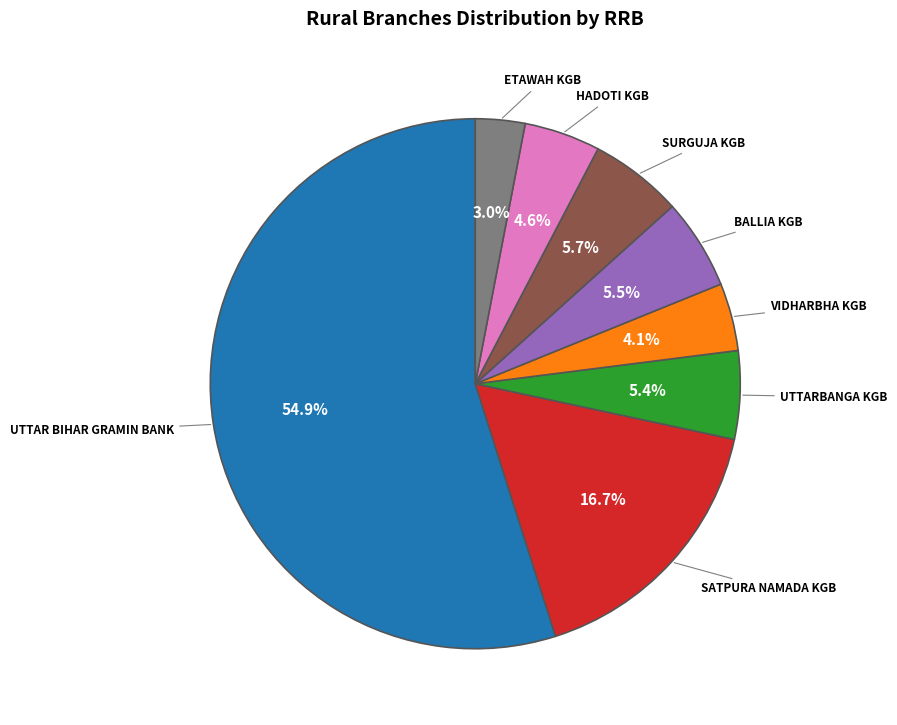

Is there any slice that represents more than half of the pie?

Yes